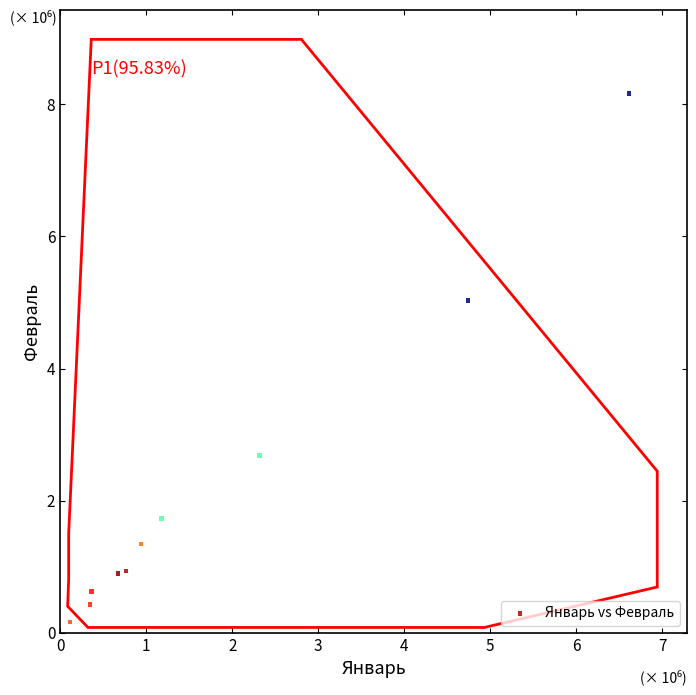

What Y value in the scatter plot is closest to 4?

5.0